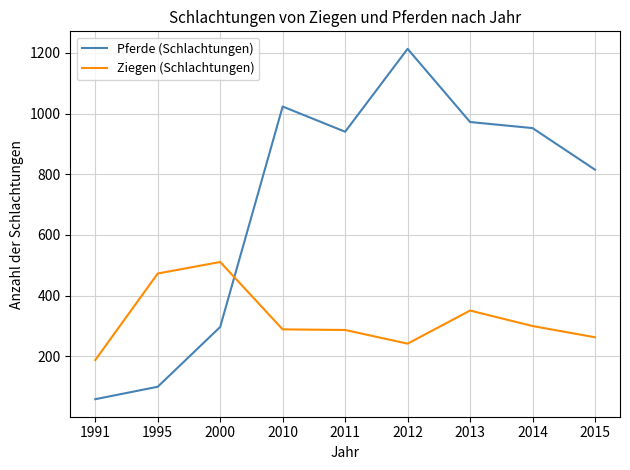

Between 1995 and 2000, which series saw the biggest shift?

Pferde (Schlachtungen)